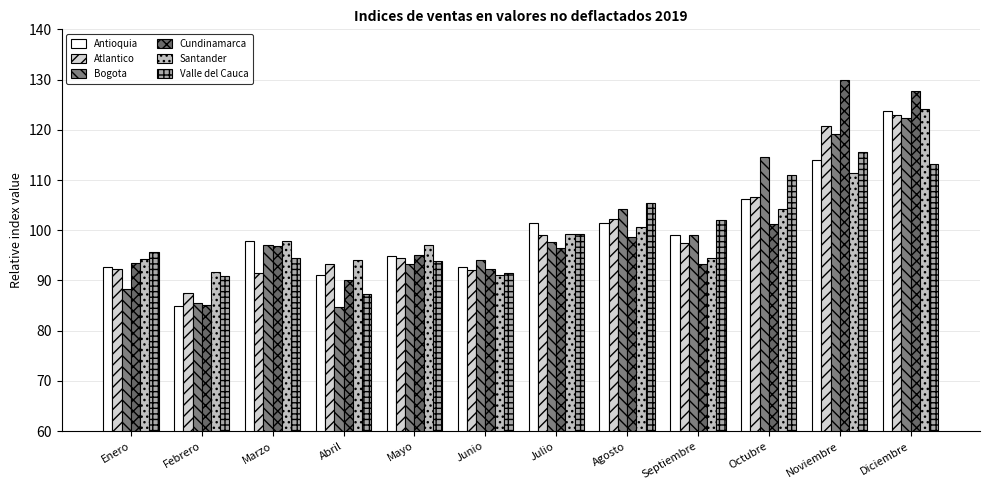

Are the bars horizontal?

No